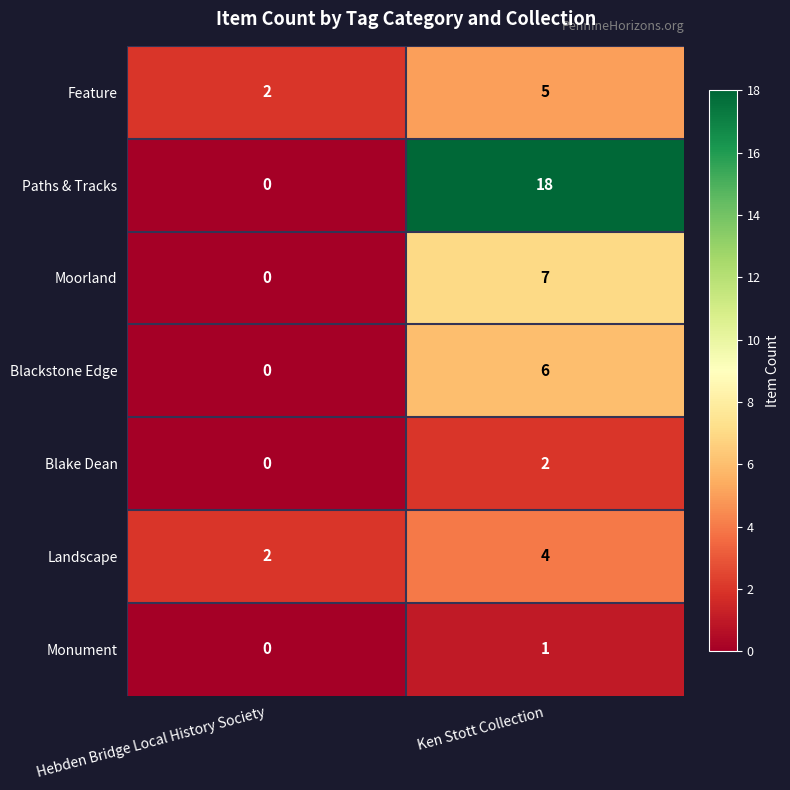

Reading left to right, list all the values displayed in this chart.

Feature: Hebden Bridge Local History Society=2	Ken Stott Collection=5
Paths & Tracks: Hebden Bridge Local History Society=0	Ken Stott Collection=18
Moorland: Hebden Bridge Local History Society=0	Ken Stott Collection=7
Blackstone Edge: Hebden Bridge Local History Society=0	Ken Stott Collection=6
Blake Dean: Hebden Bridge Local History Society=0	Ken Stott Collection=2
Landscape: Hebden Bridge Local History Society=2	Ken Stott Collection=4
Monument: Hebden Bridge Local History Society=0	Ken Stott Collection=1